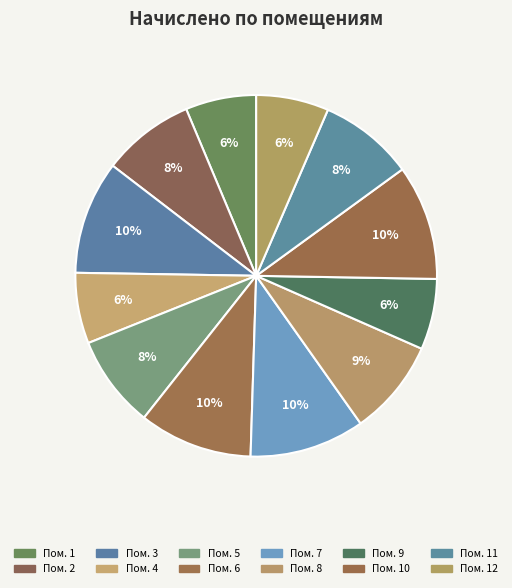

Count the number of slices in the pie.

12